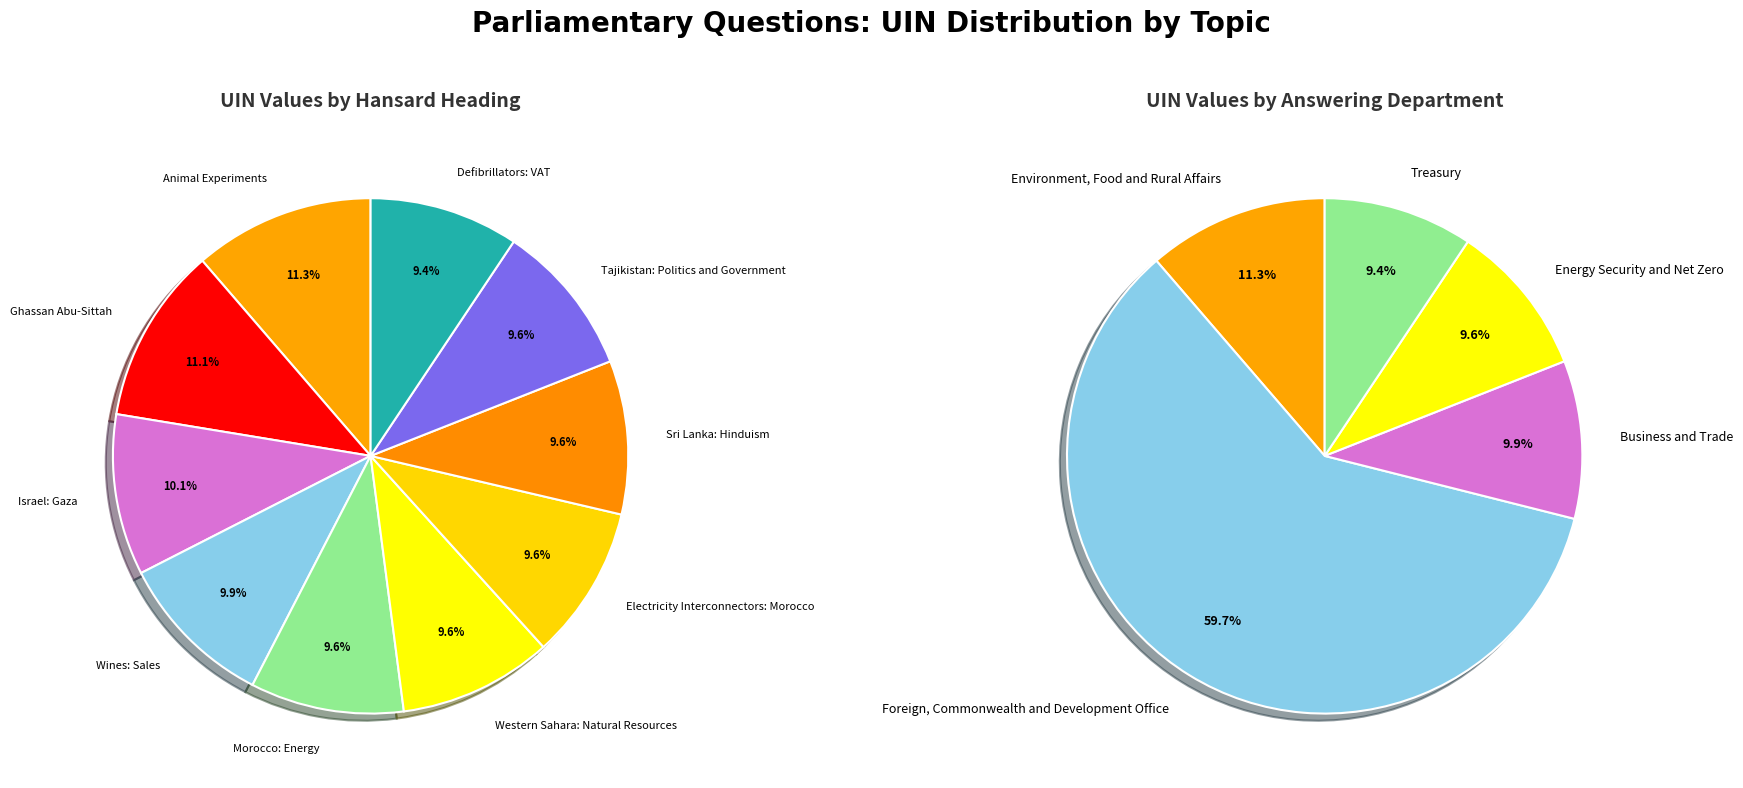

To the nearest percent, what is the difference between the largest and smallest slice percentages?

2%